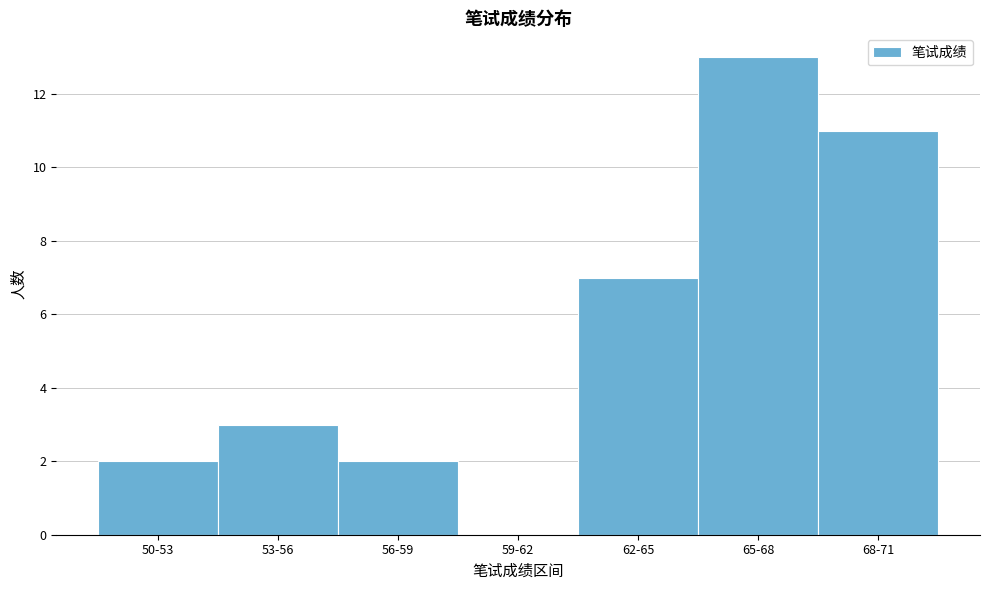

Reading left to right, list all the values displayed in this chart.

50-53=2	53-56=3	56-59=2	59-62=0	62-65=7	65-68=13	68-71=11